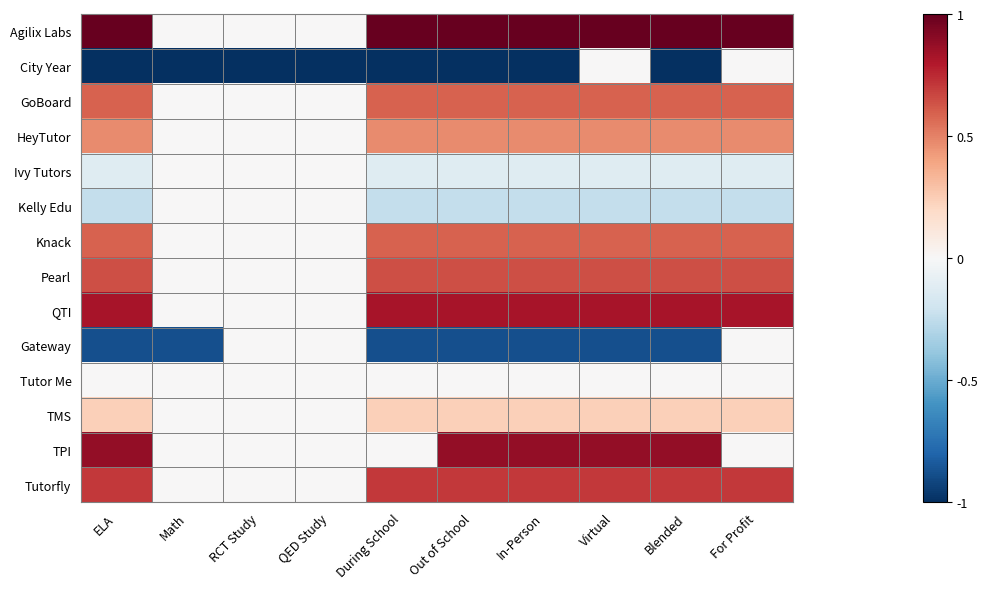

Which series has the largest total across all categories?

Agilix Labs